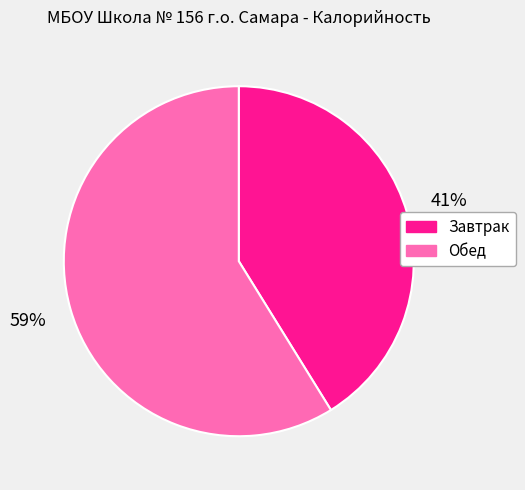

To the nearest percent, what is the difference between the largest and smallest slice percentages?

18%